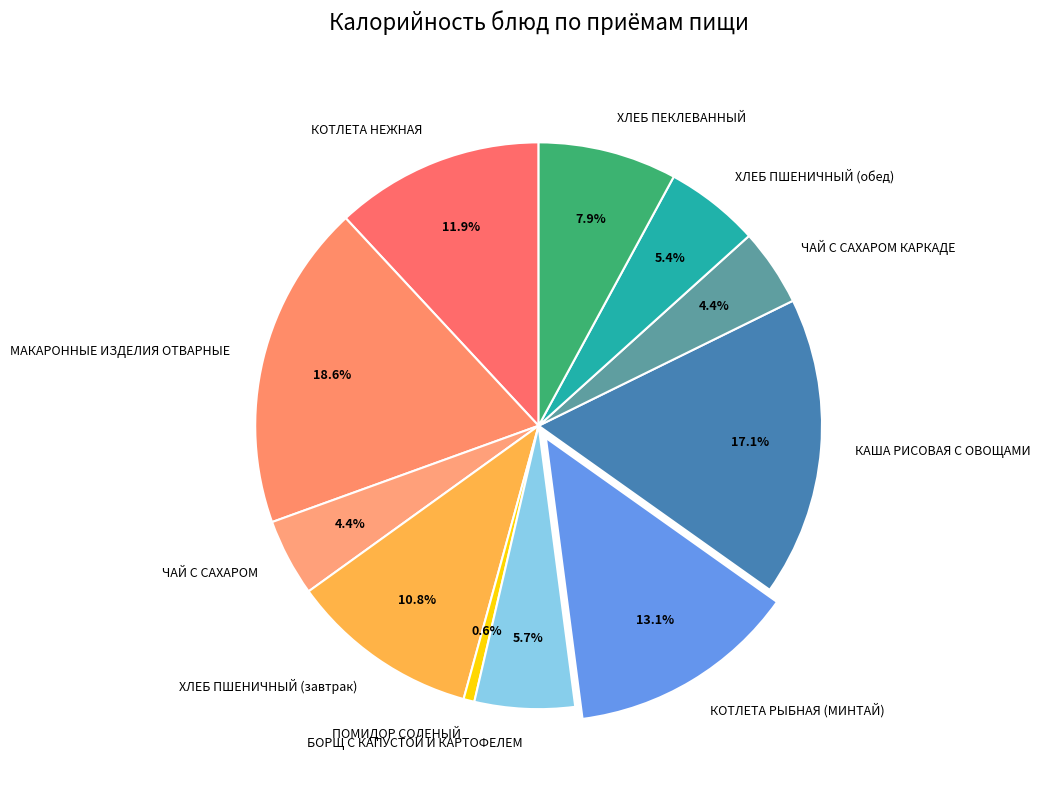

Is it true that ЧАЙ С САХАРОМ is 9% of the pie?

False